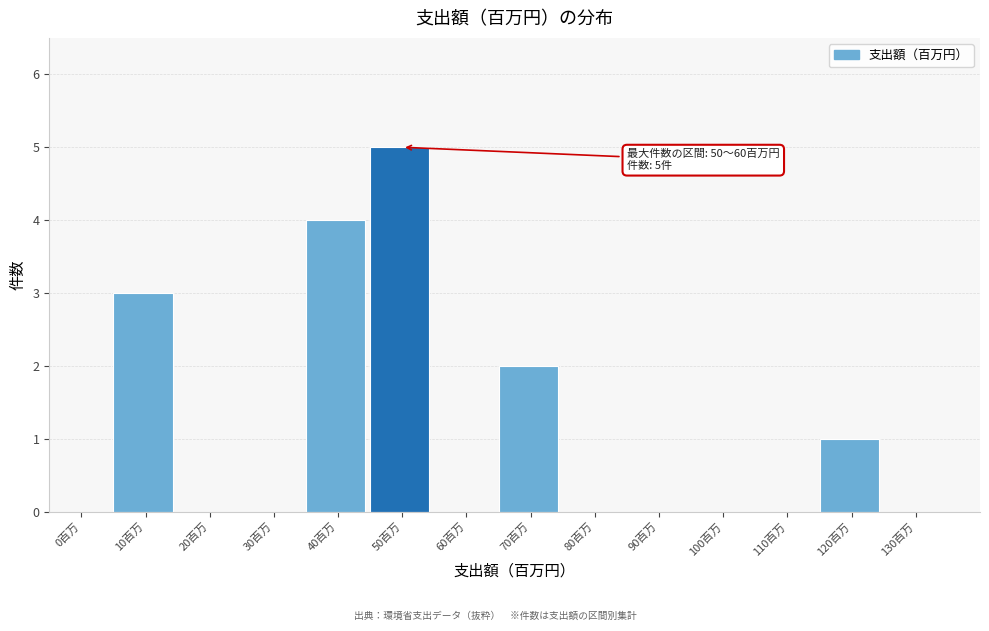

Reading left to right, transcribe all the data shown in this chart.

0百万=0	10百万=3	20百万=0	30百万=0	40百万=4	50百万=5	60百万=0	70百万=2	80百万=0	90百万=0	100百万=0	110百万=0	120百万=1	130百万=0